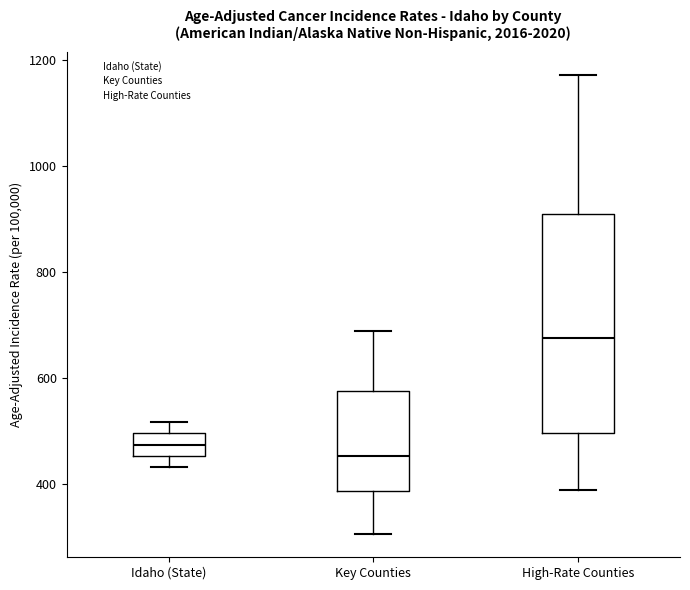

Reading left to right, read every box against the y-axis: the position of its median line, the range the box covers, and the ends of its whiskers. The values are not printed on the chart, so give them approximately, as read against the axis.

Idaho (State): median 480, box 460 to 500, whiskers 440 to 520
Key Counties: median 460, box 380 to 580, whiskers 300 to 680
High-Rate Counties: median 680, box 500 to 900, whiskers 380 to 1180